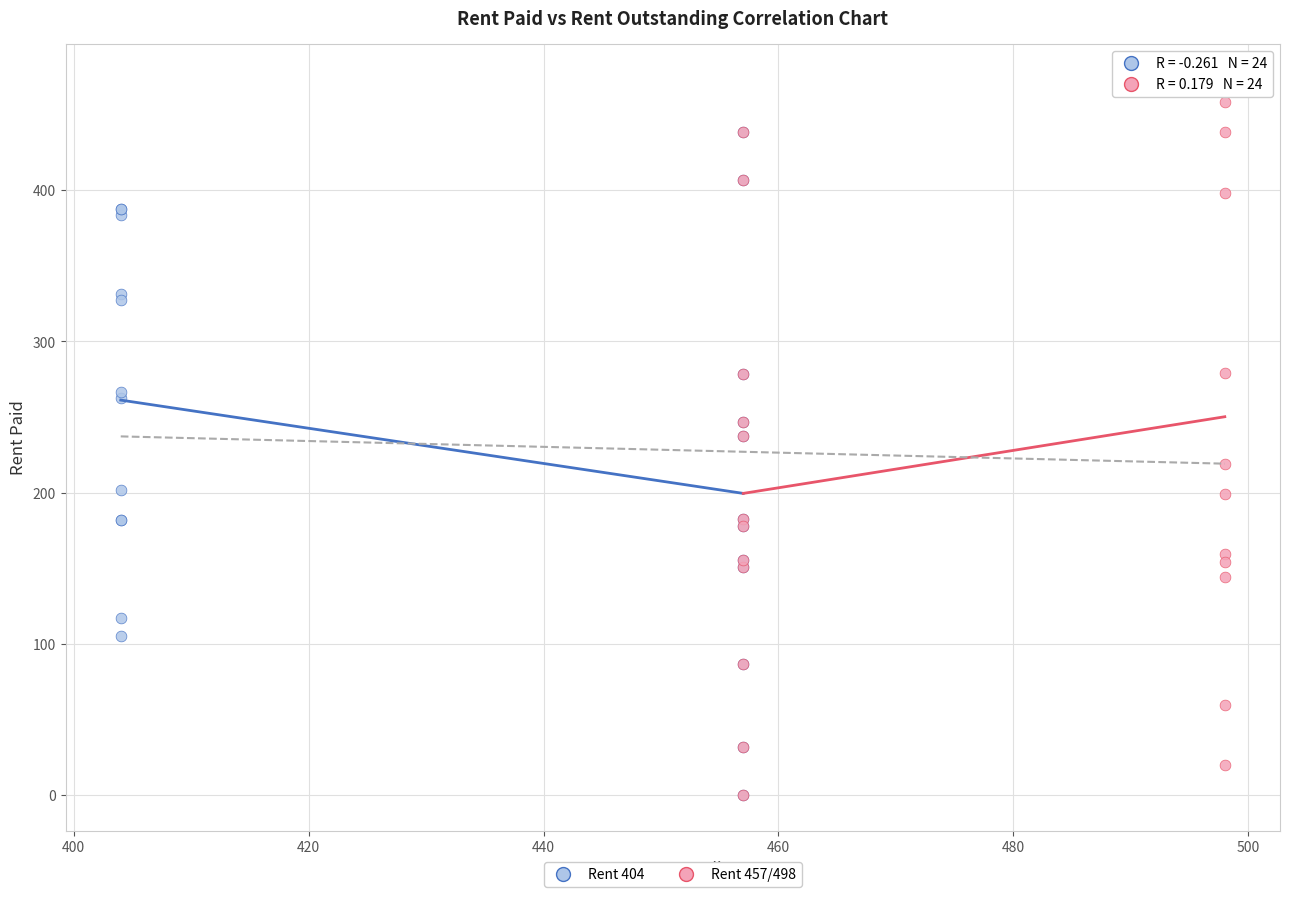

Which series reaches the maximum Y coordinate?

Rent 457/498